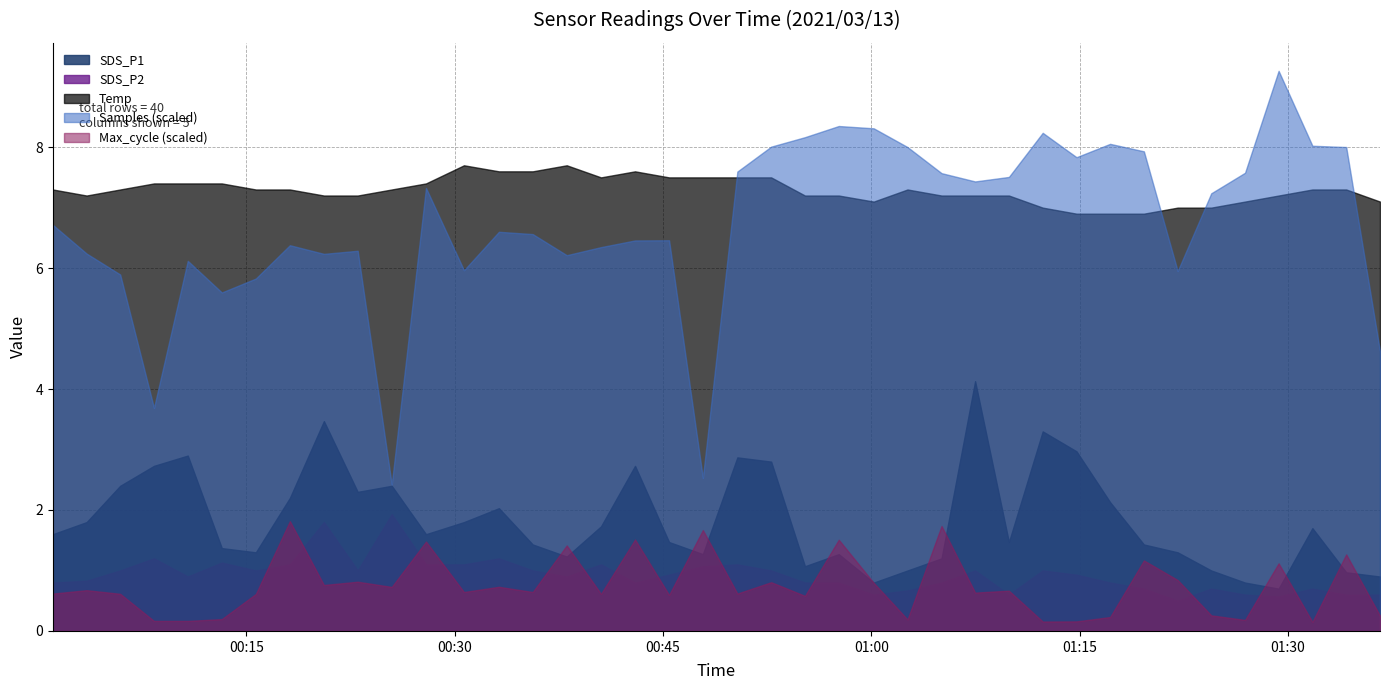

At which label does Temp reach its peak?

2021/03/13 00:30:40